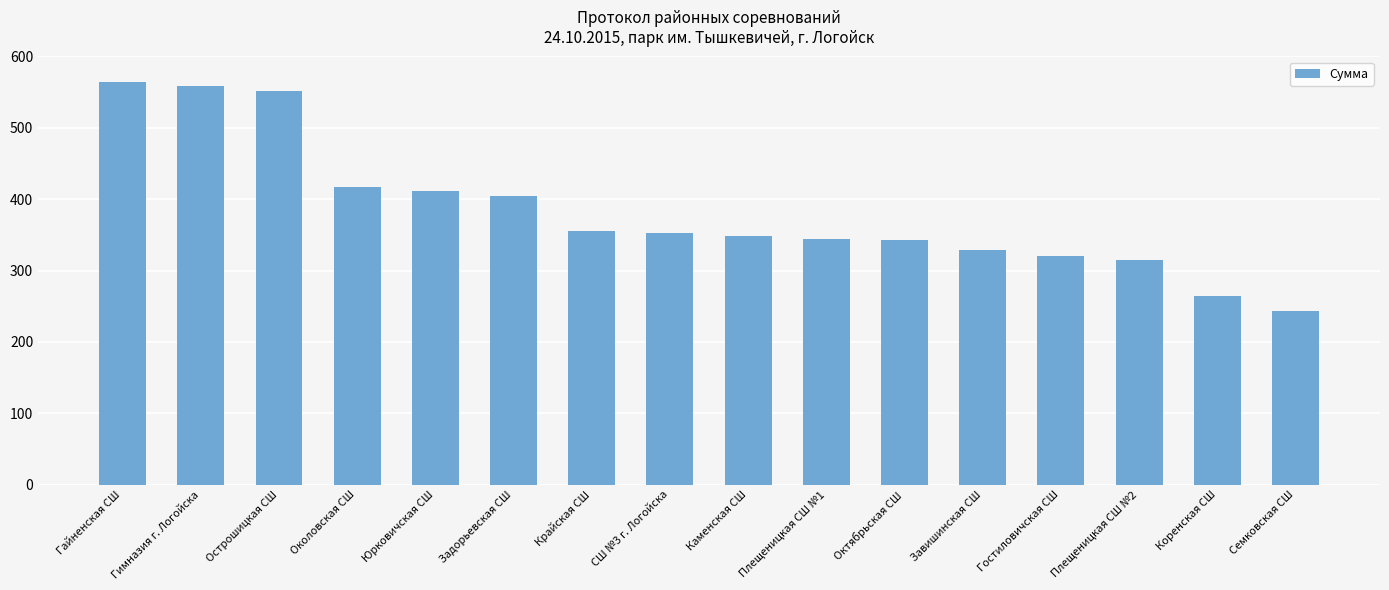

Where is the data nearest to the value 404?

Задорьевская СШ